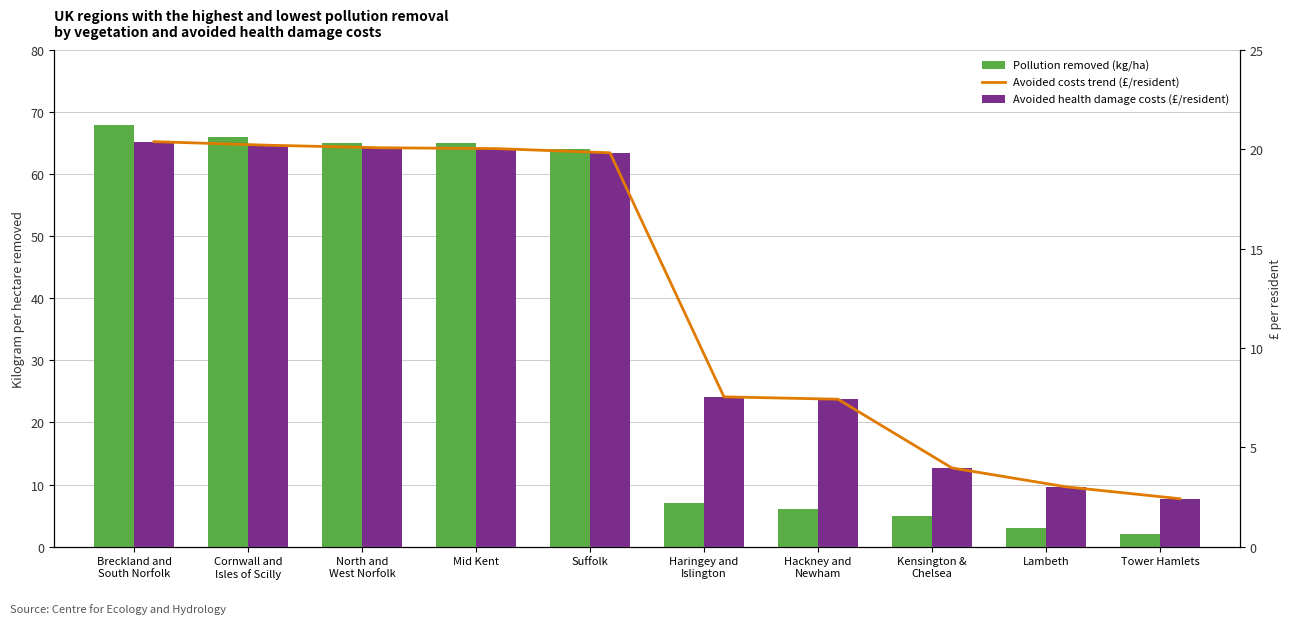

Is it true that Avoided costs trend (£/resident) equals 4.0 at Kensington &
Chelsea?

True